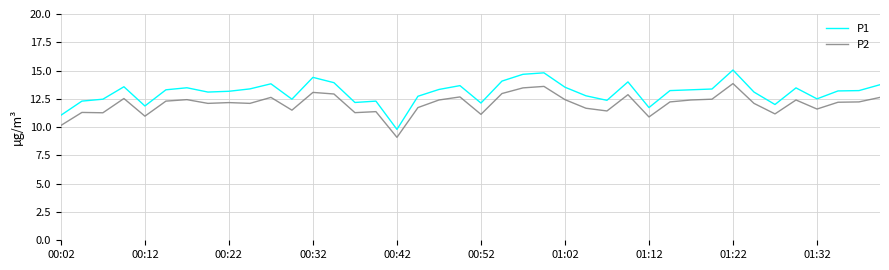

What is the minimum value shown in the chart?

9.1